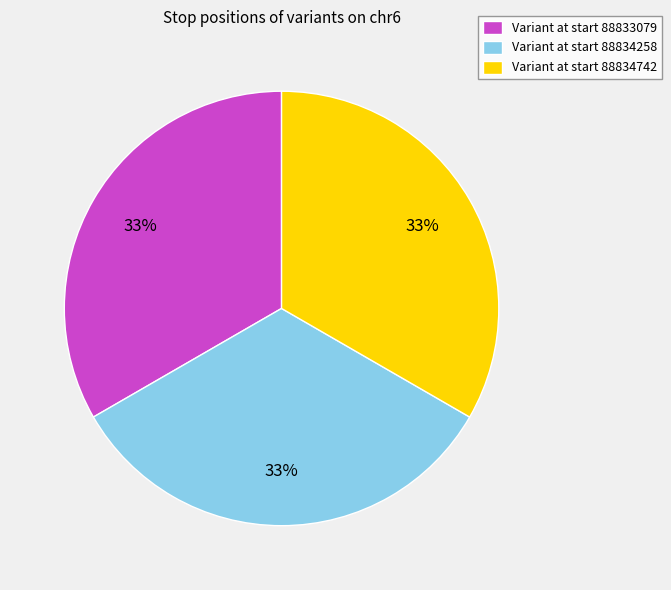

Combined, do Variant at start 88834258 and Variant at start 88834742 account for over 50%?

Yes